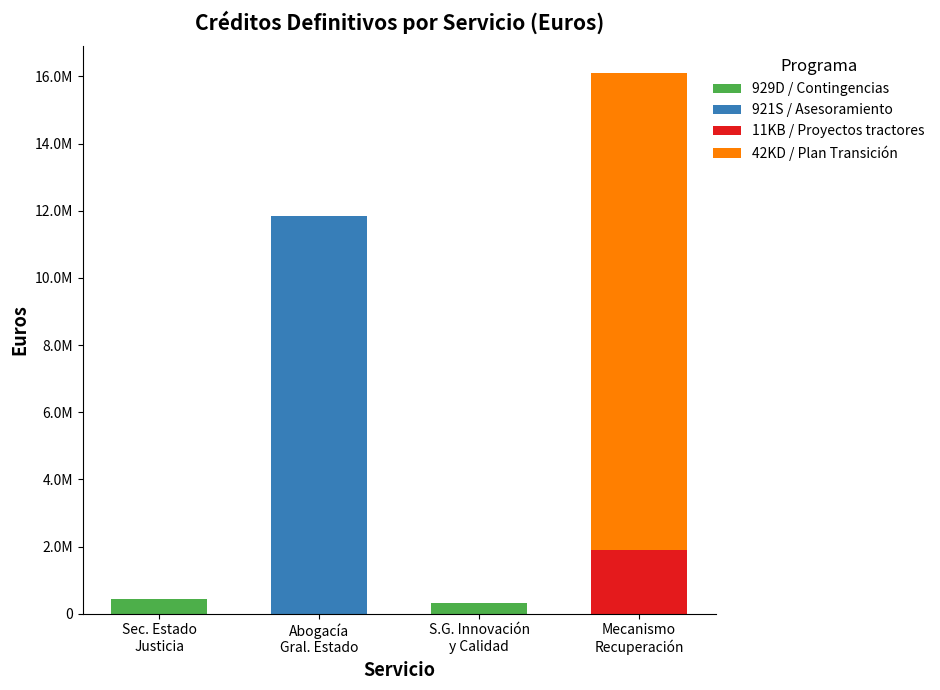

What are all the series names shown in the legend?

929D / Contingencias, 921S / Asesoramiento, 11KB / Proyectos tractores, 42KD / Plan Transición